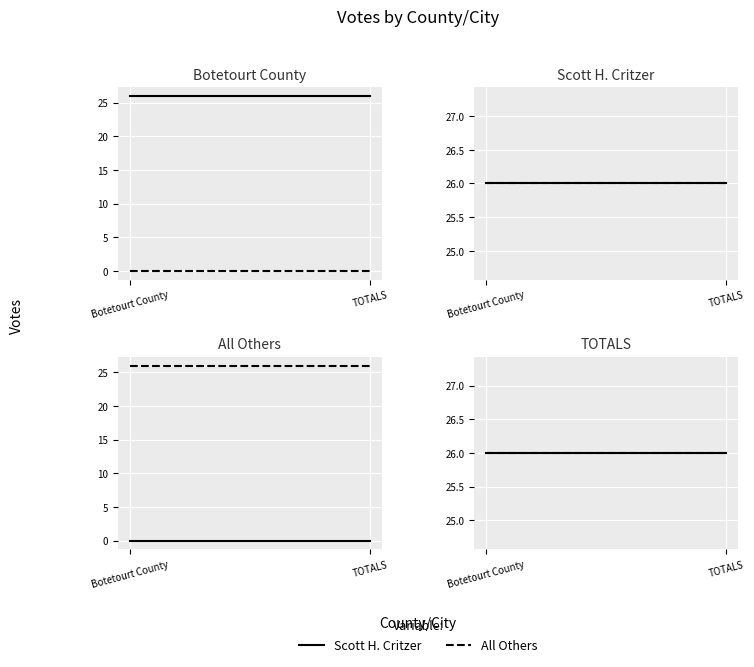

Which has a higher value, Botetourt County or TOTALS?

Botetourt County